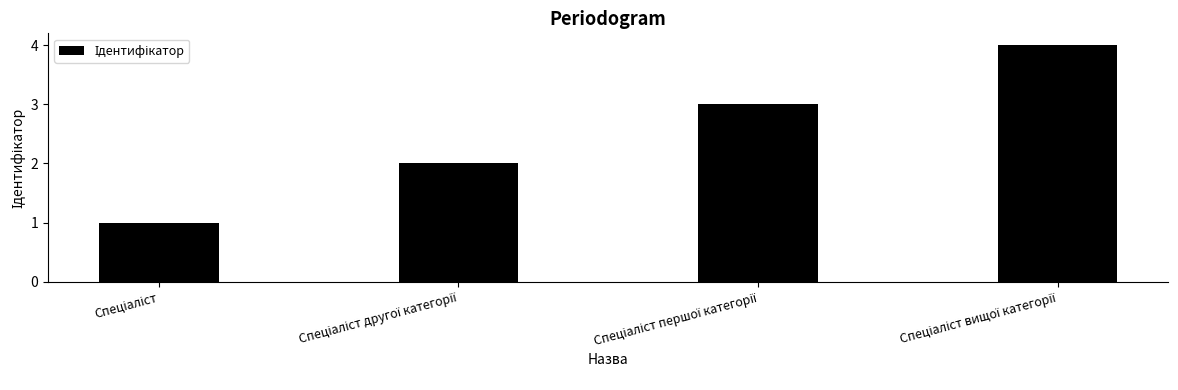

What is the greatest value displayed?

4